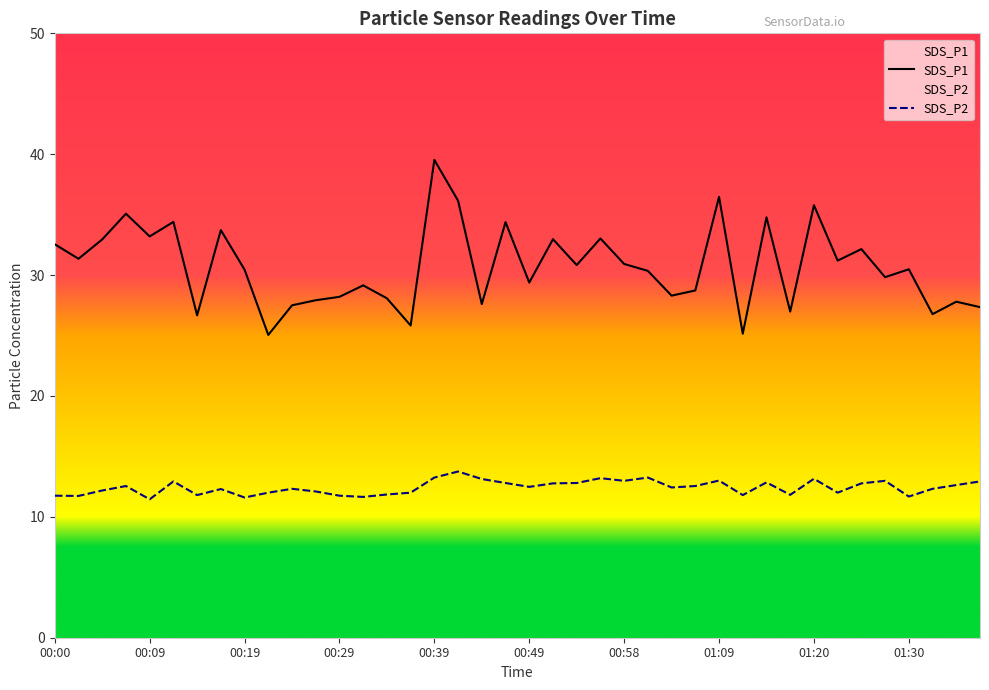

What is the maximum value for SDS_P2?

13.8